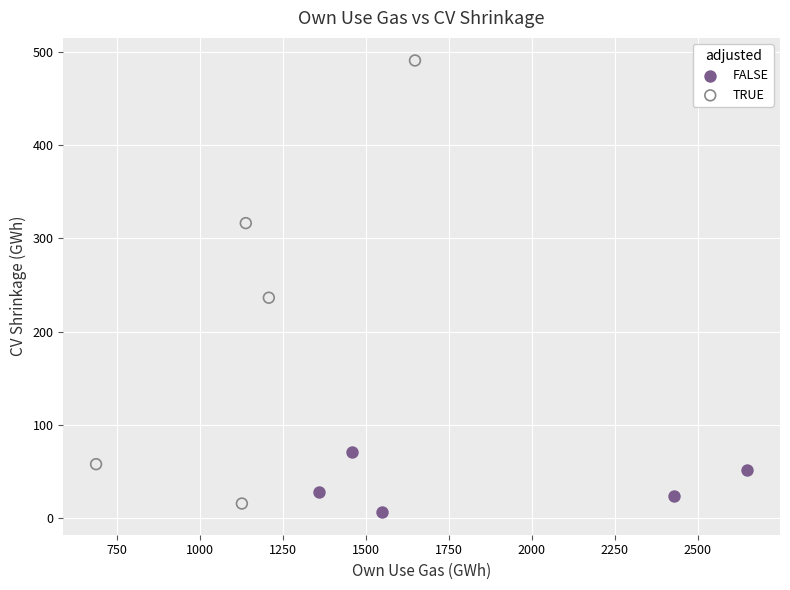

Which series contains the lowest Y value?

FALSE